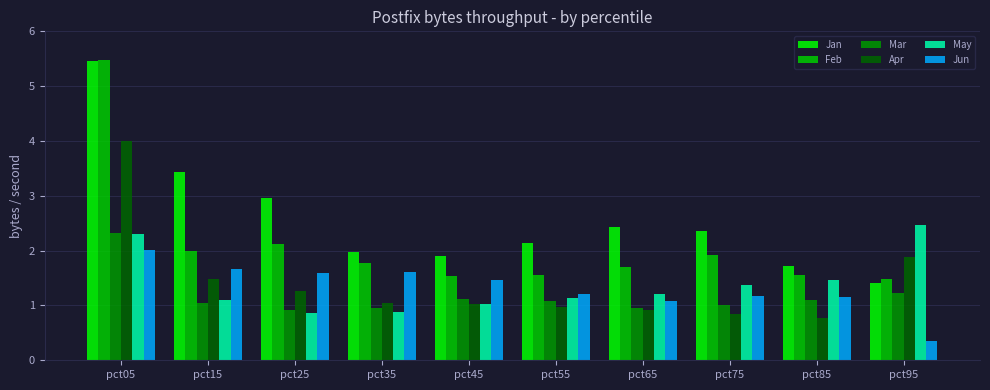

At which category is the sum across all series the highest?

pct05